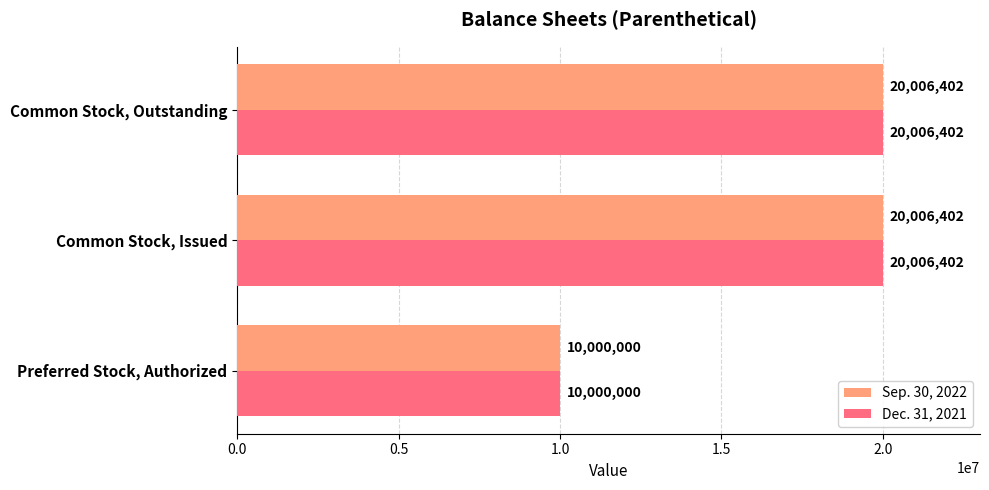

Which category has the lowest value in the Sep. 30, 2022 series?

Preferred Stock, Authorized